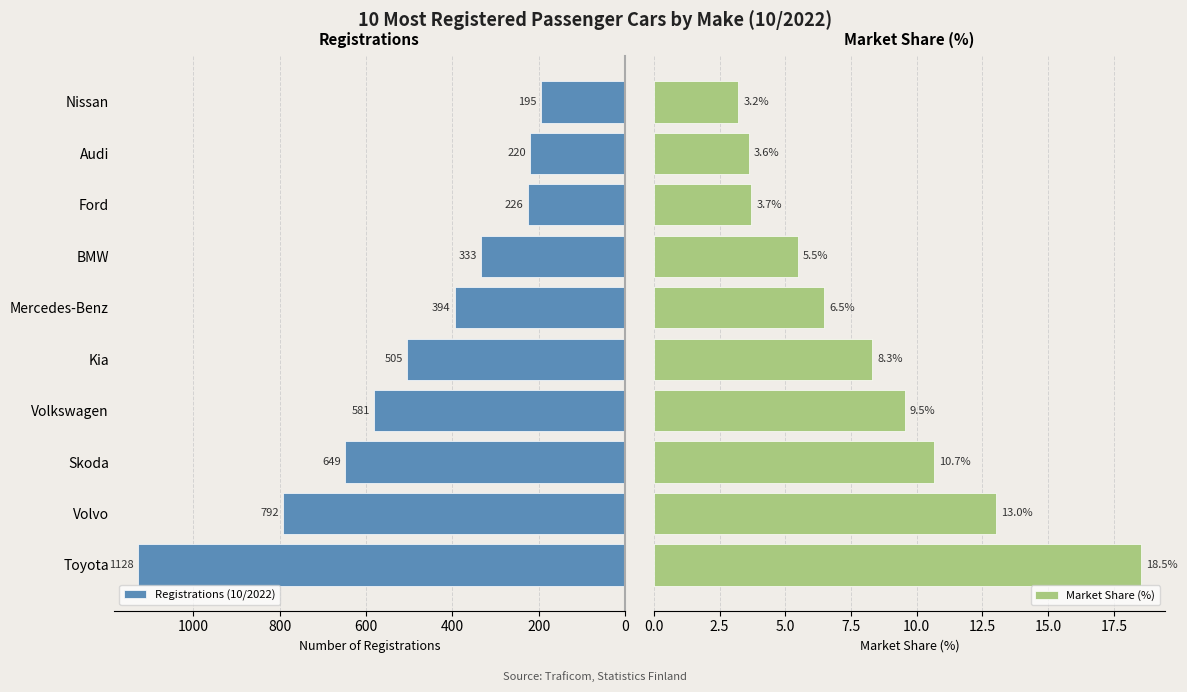

Is it true that Registrations (10/2022) equals 1128 at Toyota?

True